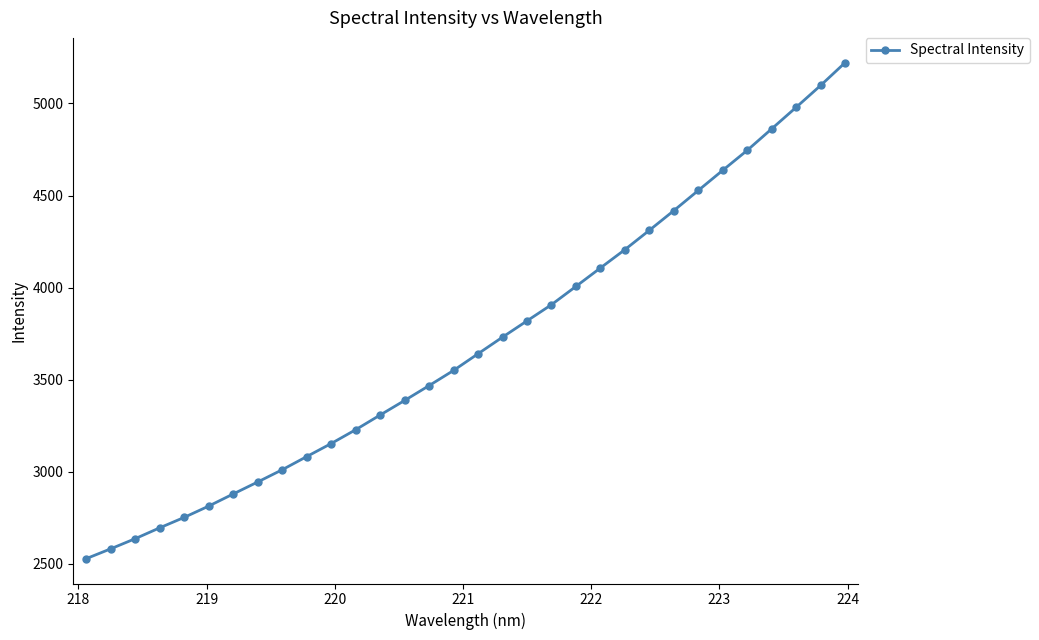

True or false: there are more than 2 points higher than both neighbors.

False